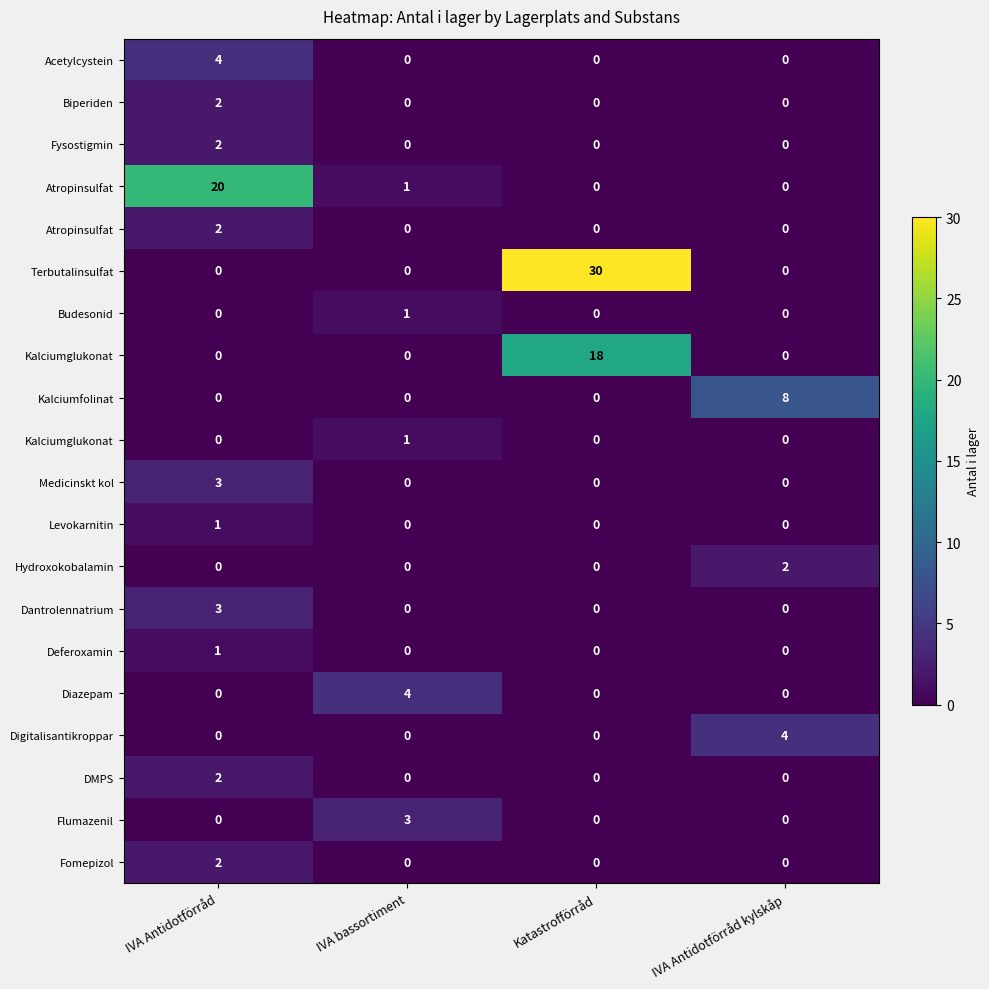

Which category has the highest value across all series?

Katastrofförråd